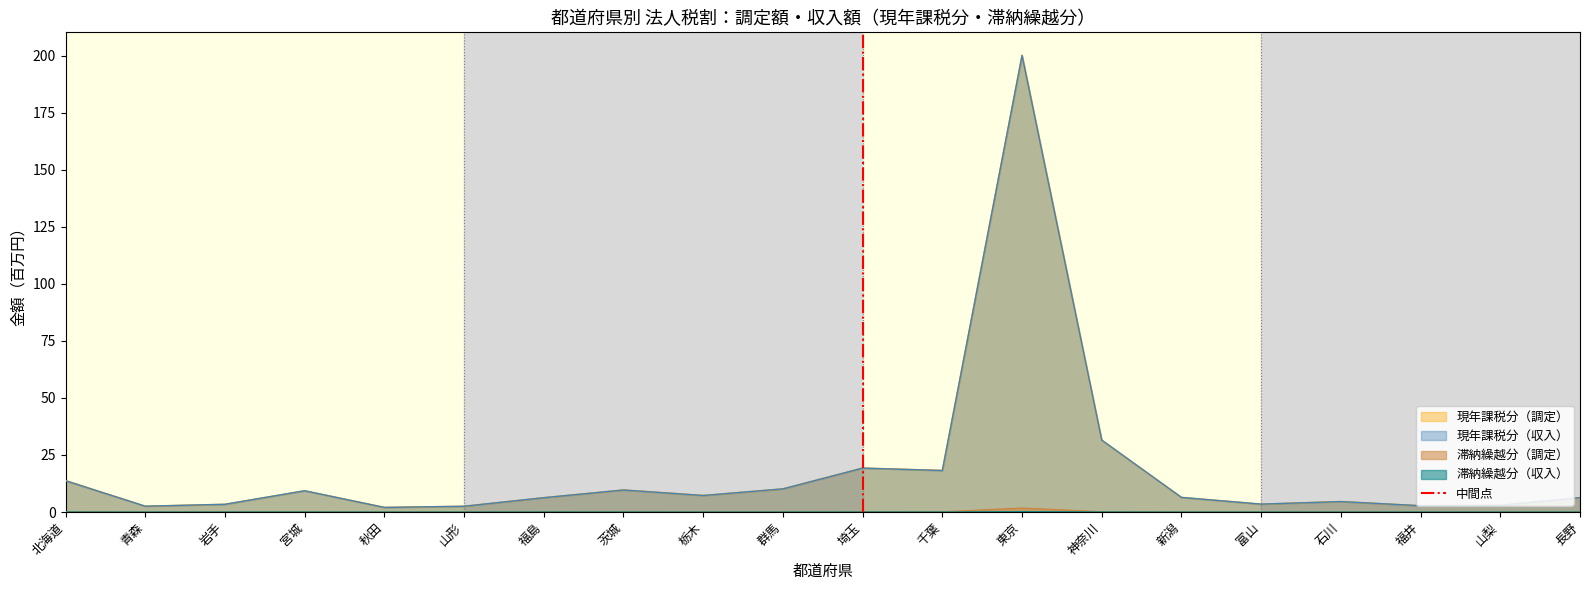

The 現年課税分（収入） series shows 6.3 at 長野. True or false?

True